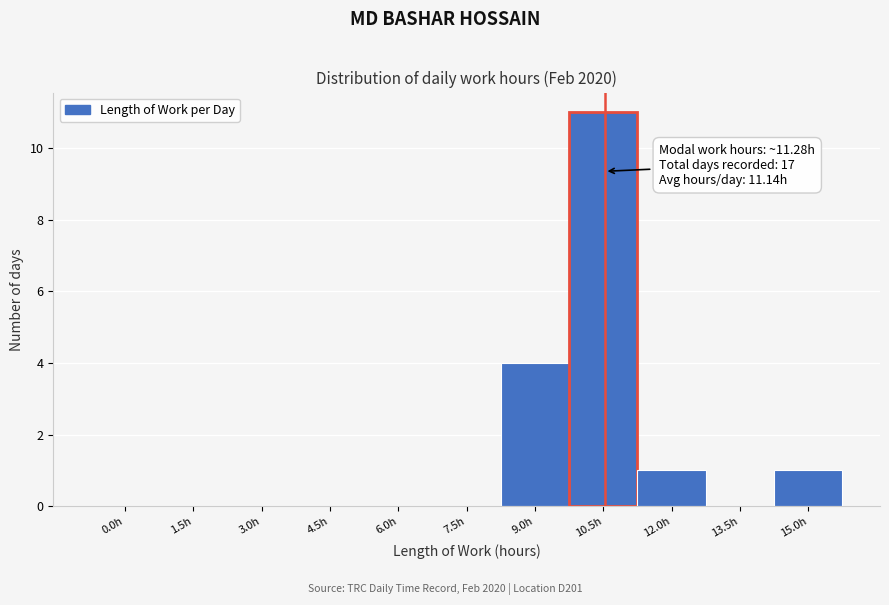

Reading right to left, transcribe all the data shown in this chart.

15.0h=1	13.5h=0	12.0h=1	10.5h=11	9.0h=4	7.5h=0	6.0h=0	4.5h=0	3.0h=0	1.5h=0	0.0h=0